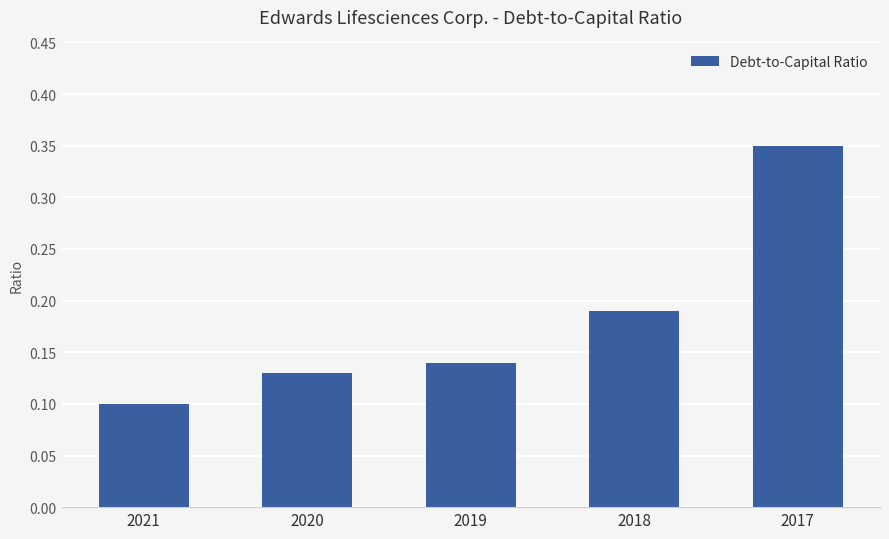

Which label corresponds to the largest value in the chart?

2017